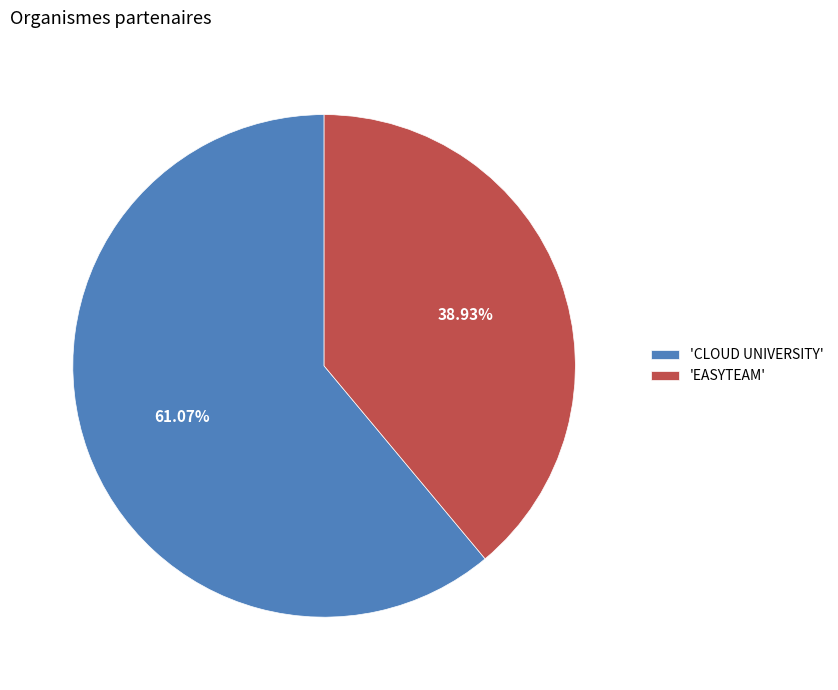

To the nearest percent, what is the average slice percentage?

50%